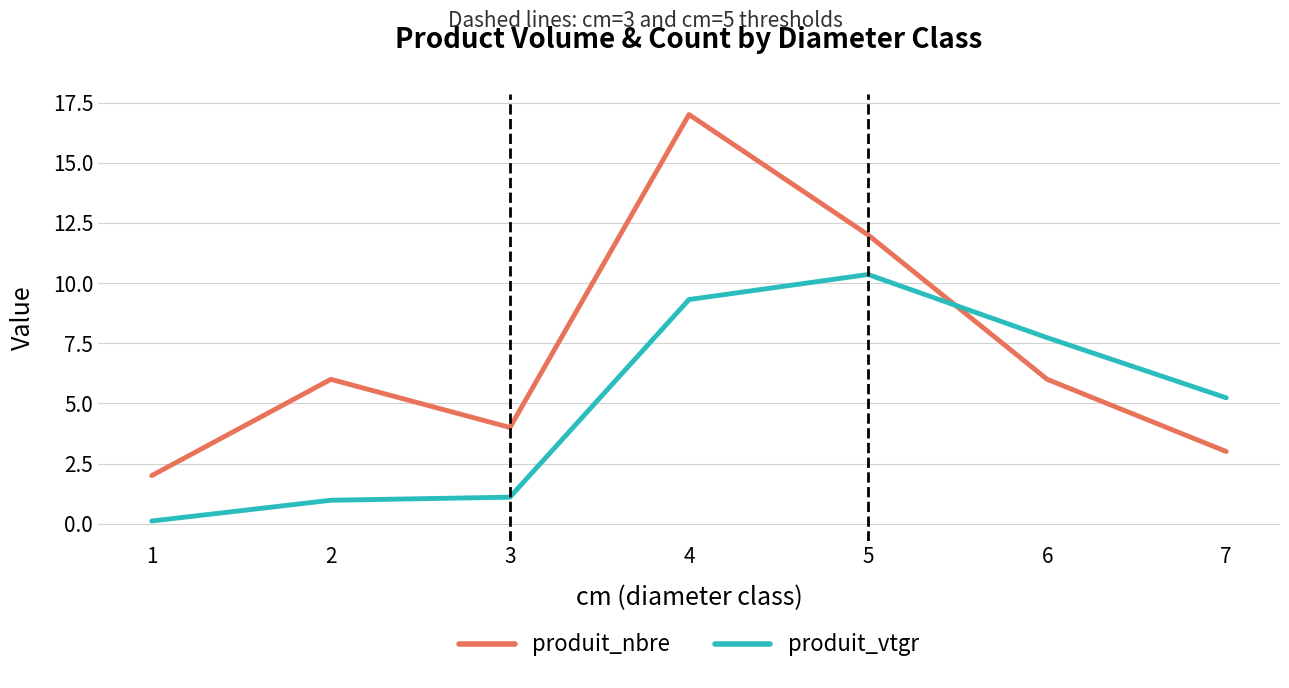

Where is produit_vtgr nearest to the value 5?

7